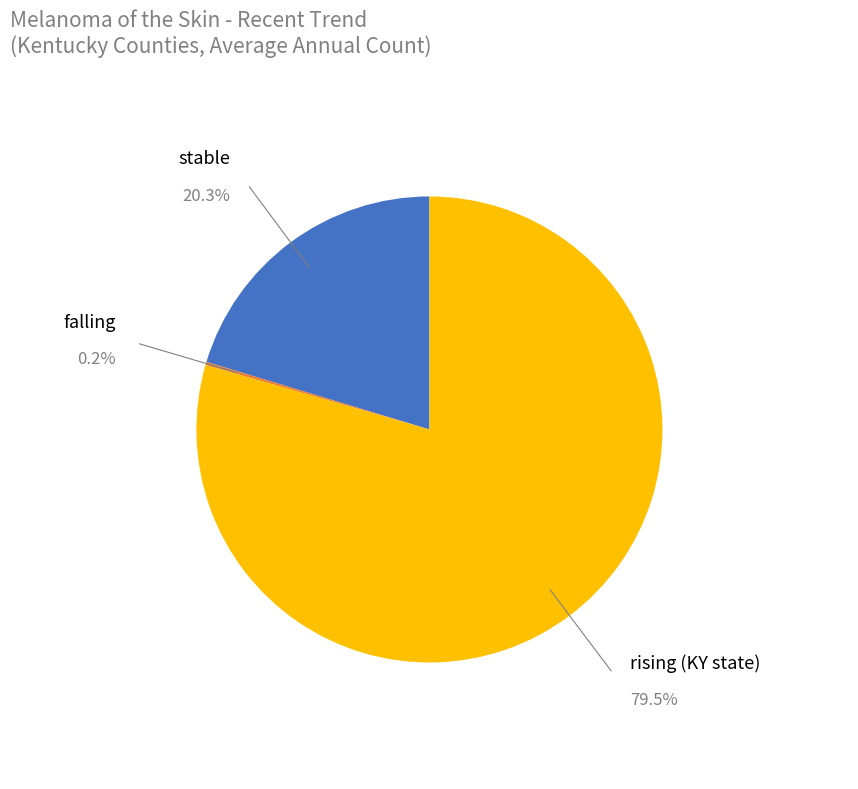

Does any single category account for the majority?

Yes